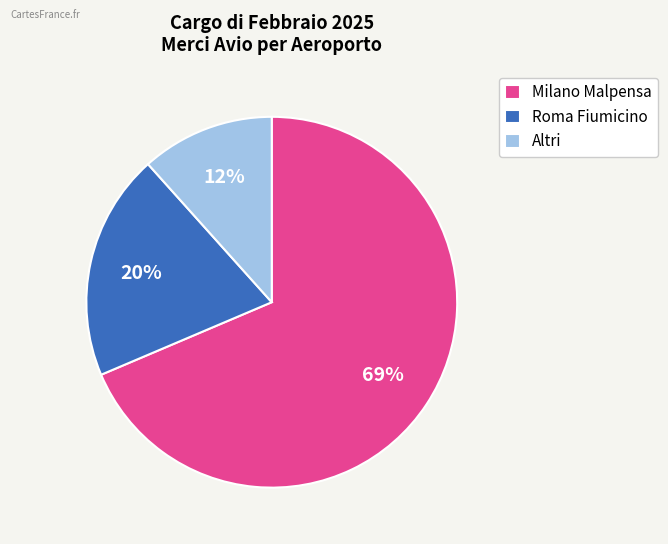

Count the number of slices in the pie.

3